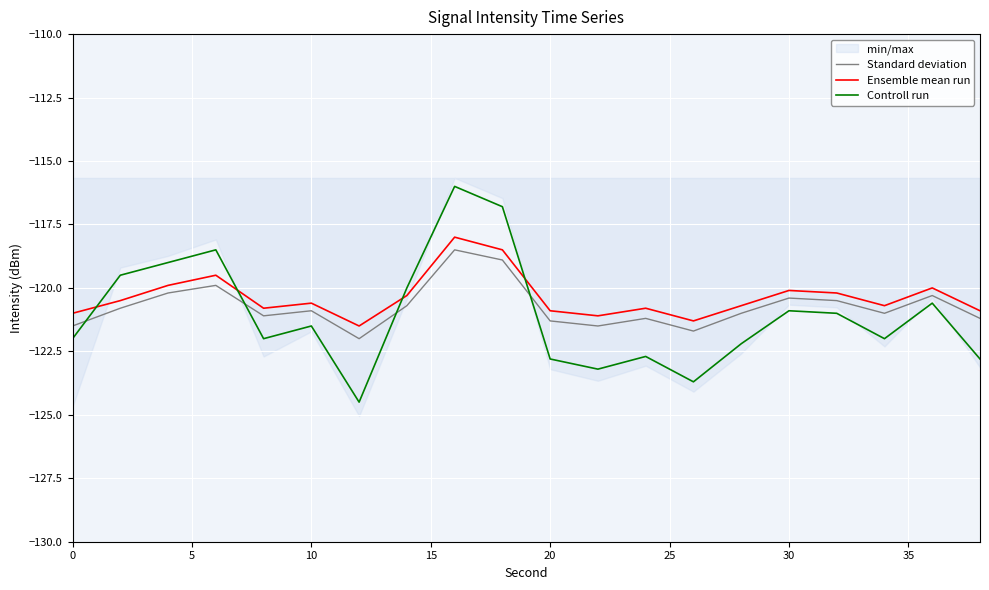

Read the Ensemble mean run value at 10.

-120.6